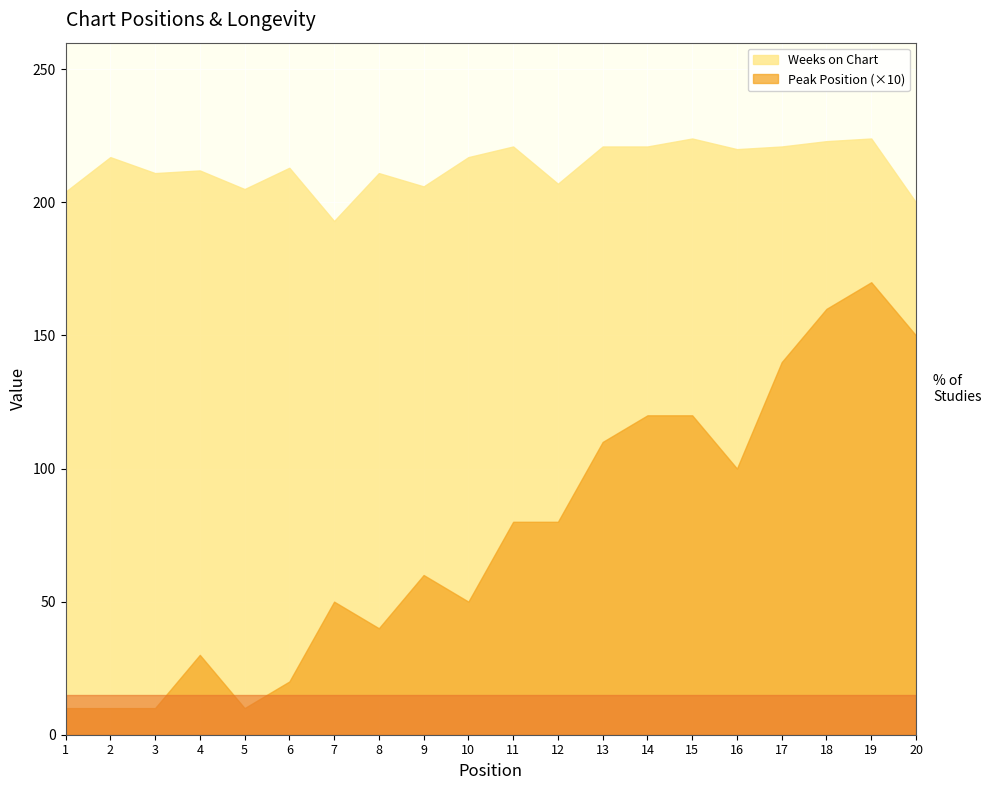

What is the value of the Weeks on Chart point at the 16th from the left?

220